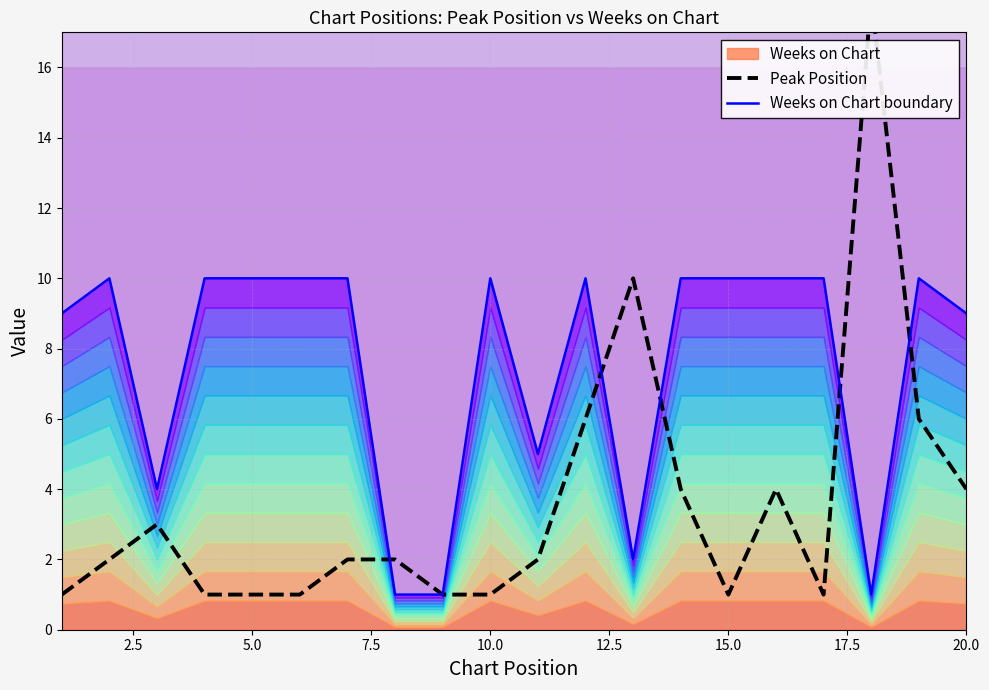

What is the difference between the maximum and minimum values in the Weeks on Chart boundary series?

9